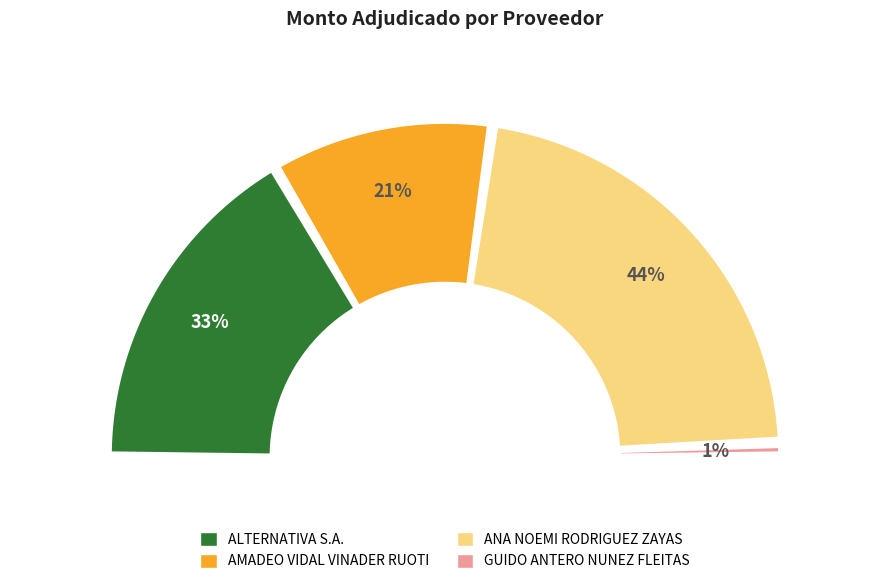

Rank the categories by value from highest to lowest.

ANA NOEMI RODRIGUEZ ZAYAS, ALTERNATIVA S.A., AMADEO VIDAL VINADER RUOTI, GUIDO ANTERO NUNEZ FLEITAS